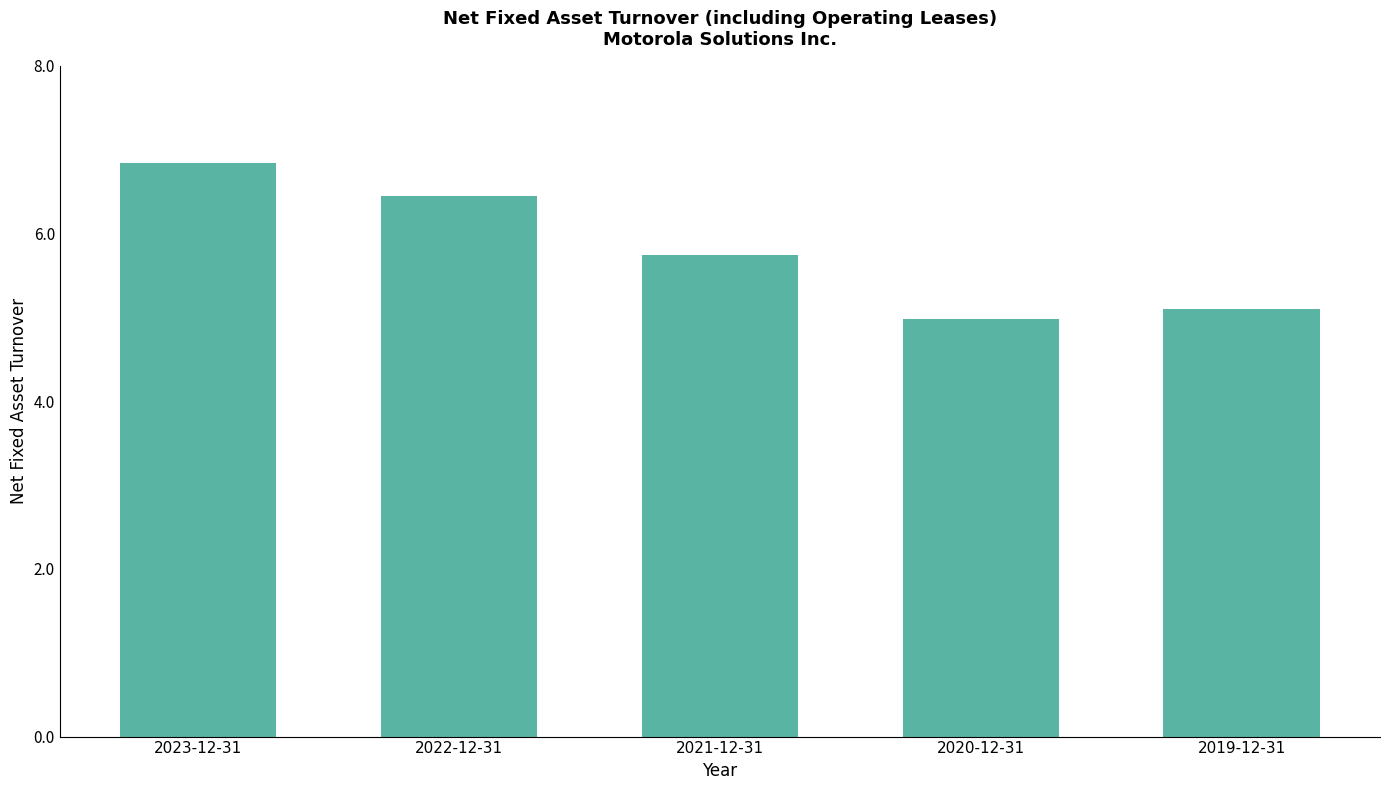

Reading right to left, extract all data points from this chart.

5.1	5.0	5.7	6.5	6.8